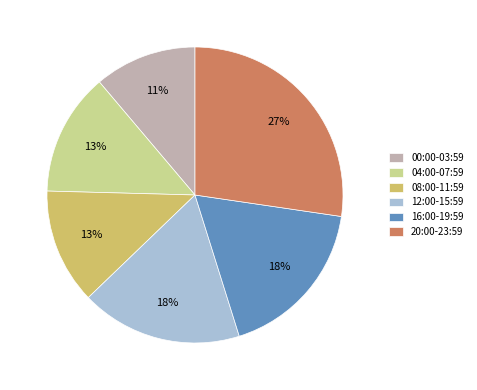

To the nearest percent, what percentage of the pie is 20:00-23:59?

27%